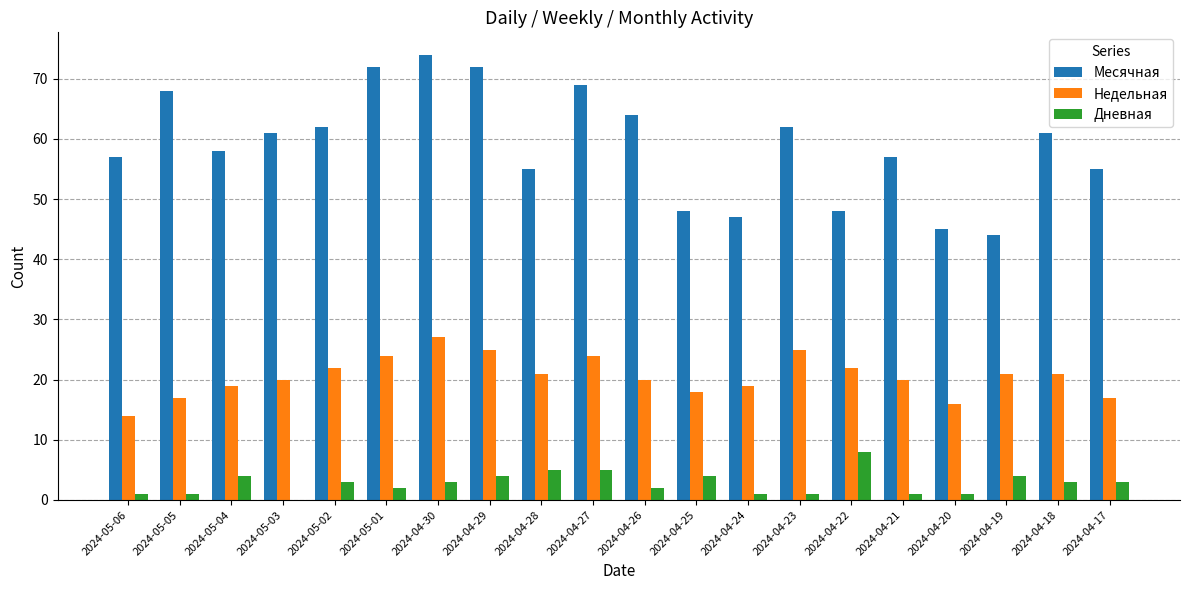

Are the bars horizontal?

No